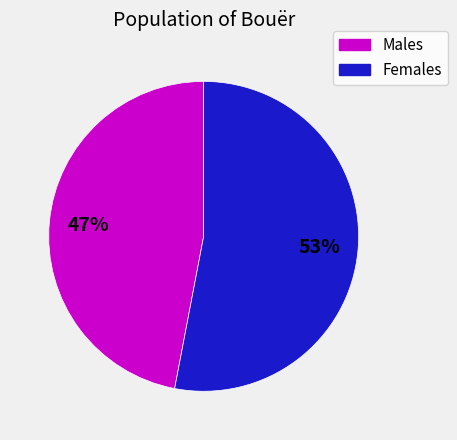

To the nearest percent, what is the difference between the largest and smallest slice percentages?

6%